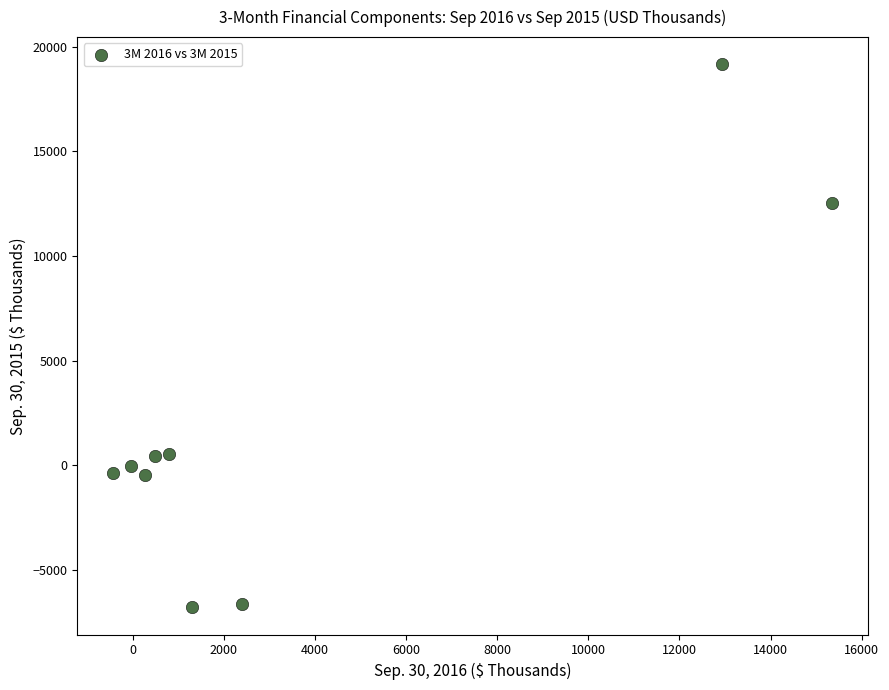

What is the range of X values (max minus min)?

15764